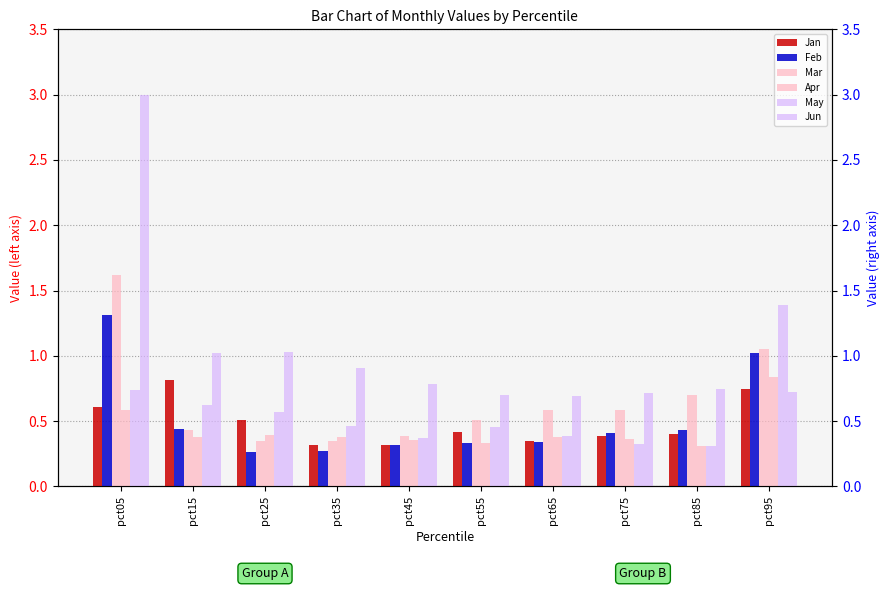

Rank the categories by Jun value from highest to lowest.

pct05, pct25, pct15, pct35, pct45, pct85, pct95, pct75, pct55, pct65